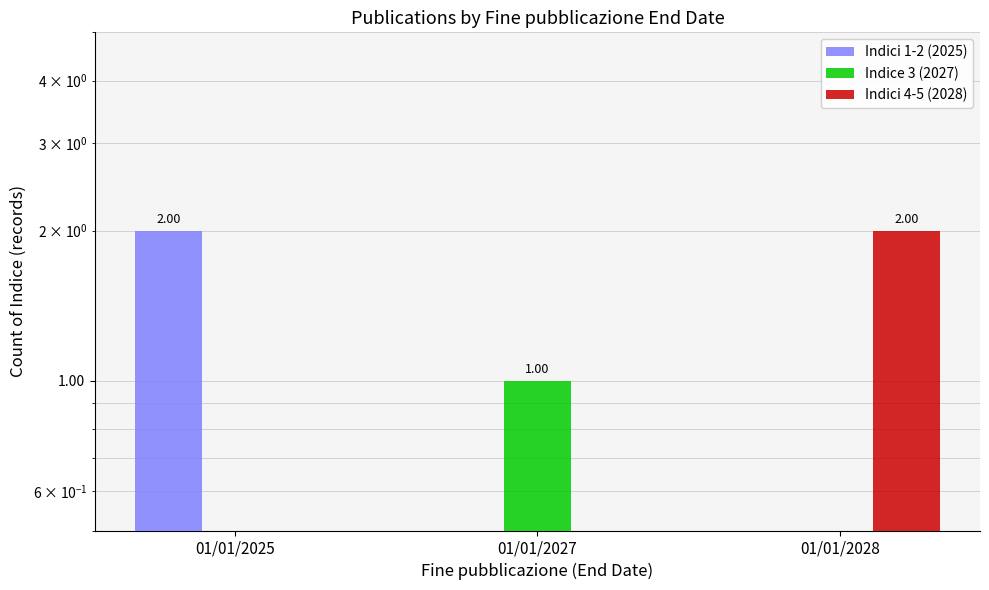

How many bars are there in total?

9